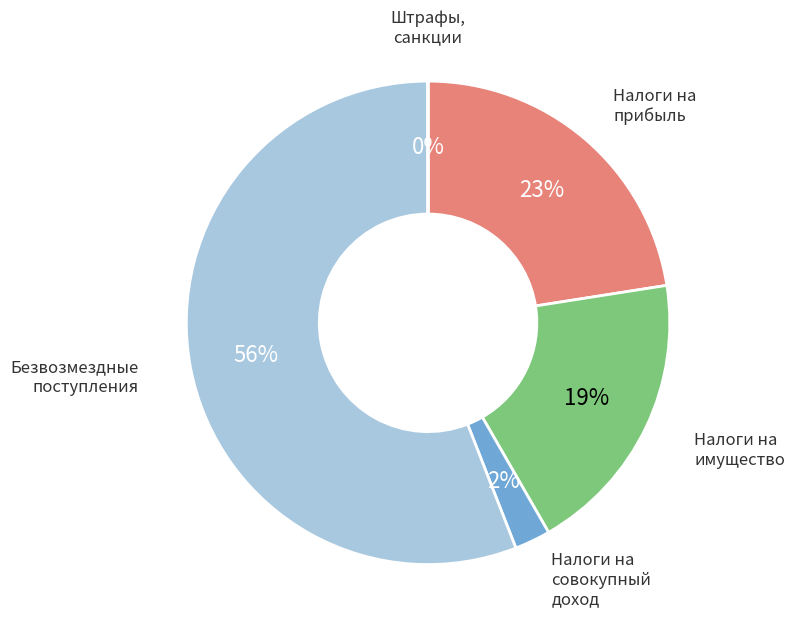

Is there any slice that represents more than half of the pie?

Yes